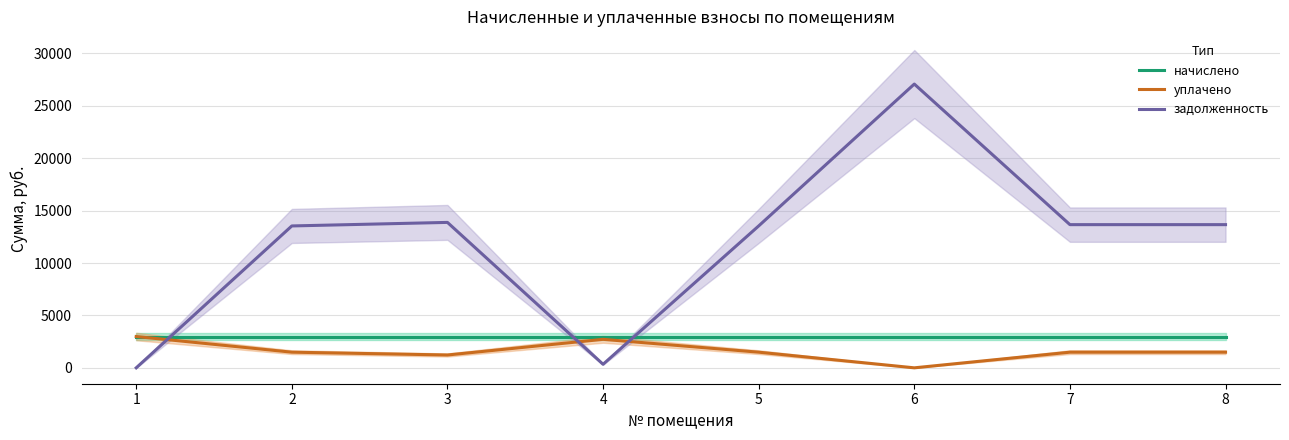

How many data points in задолженность are above 13659?

4